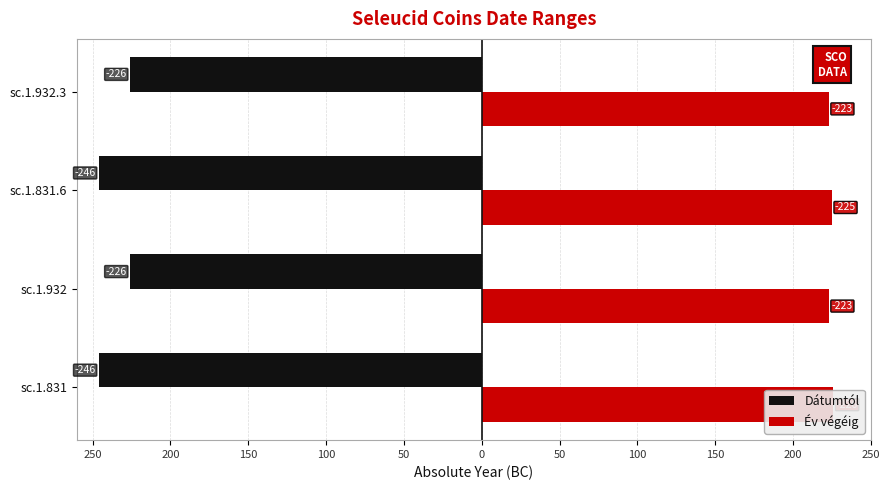

Rank the series by their maximum value, from highest to lowest.

Év végéig, Dátumtól